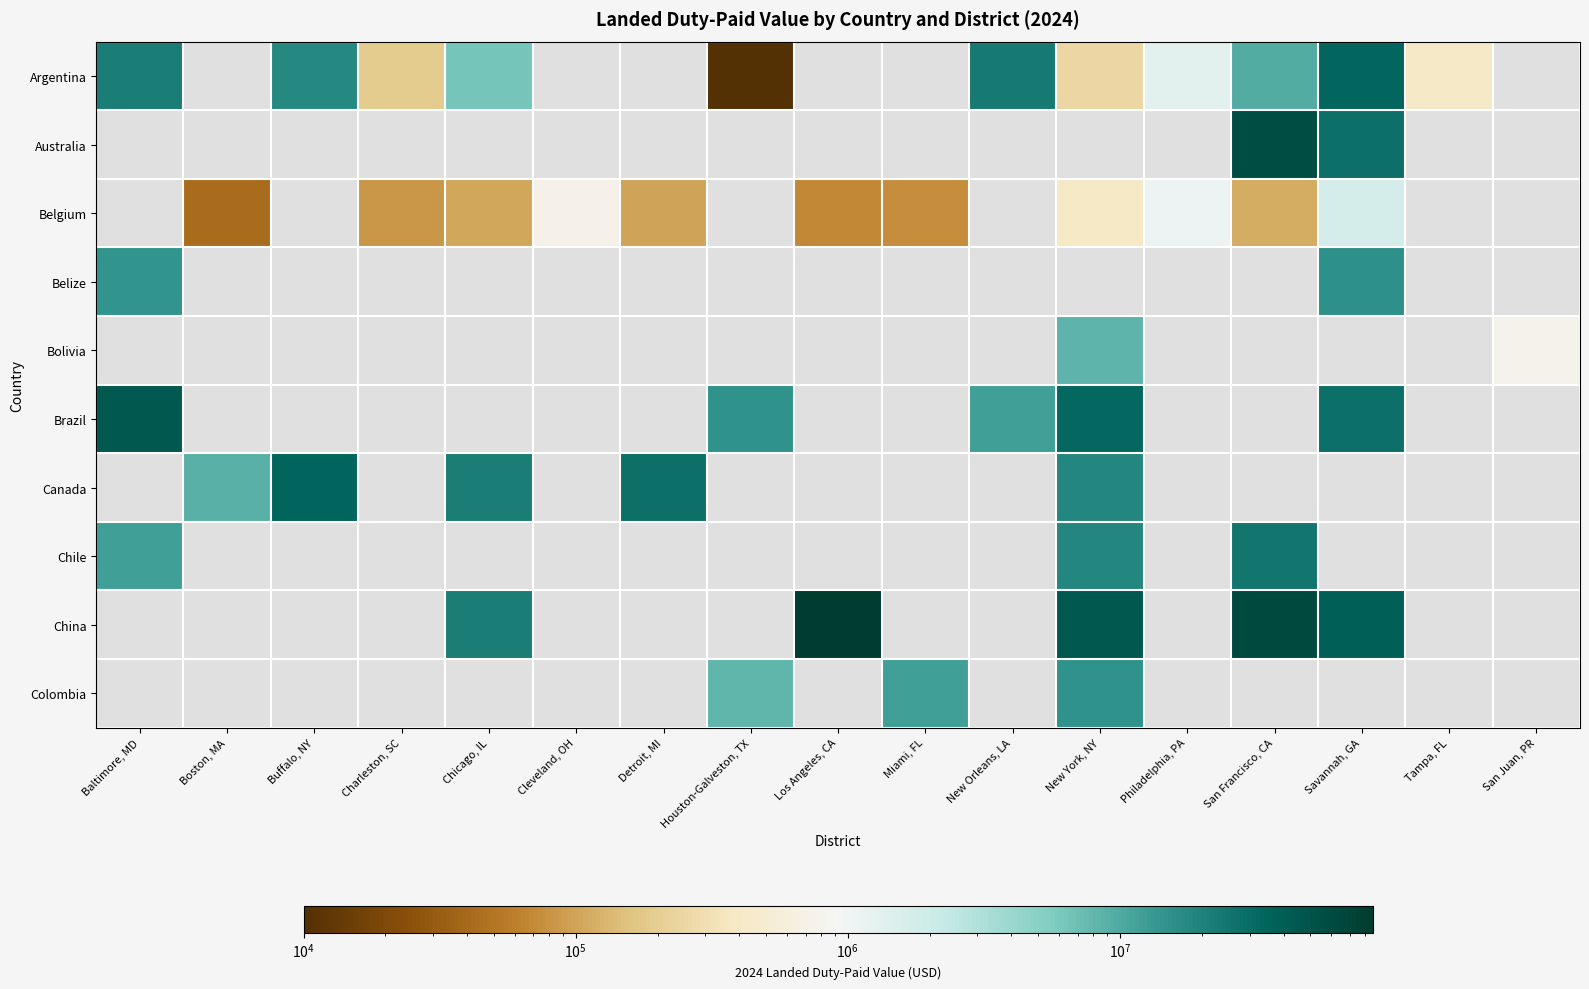

Is it true that Argentina equals 8841.8 at Houston-Galveston, TX?

False